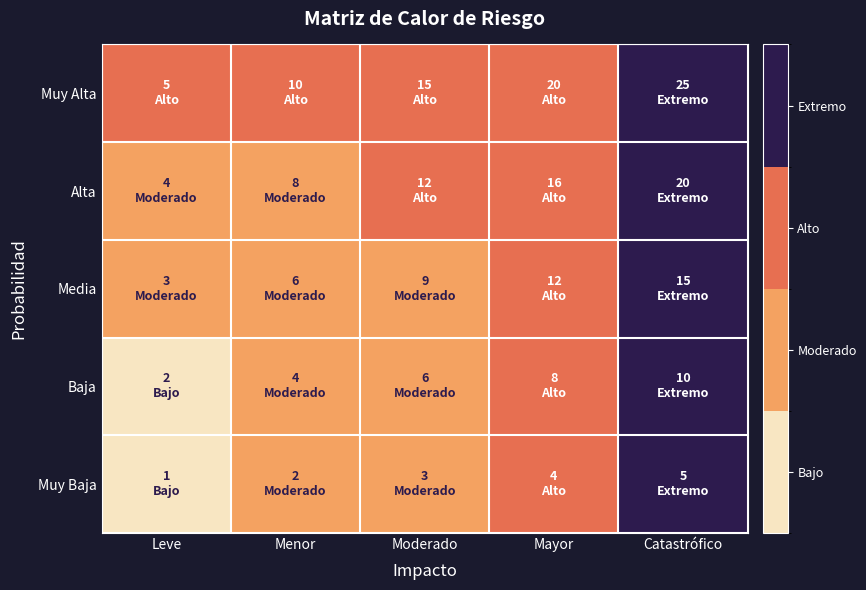

At how many categories does at least one series exceed 3?

1